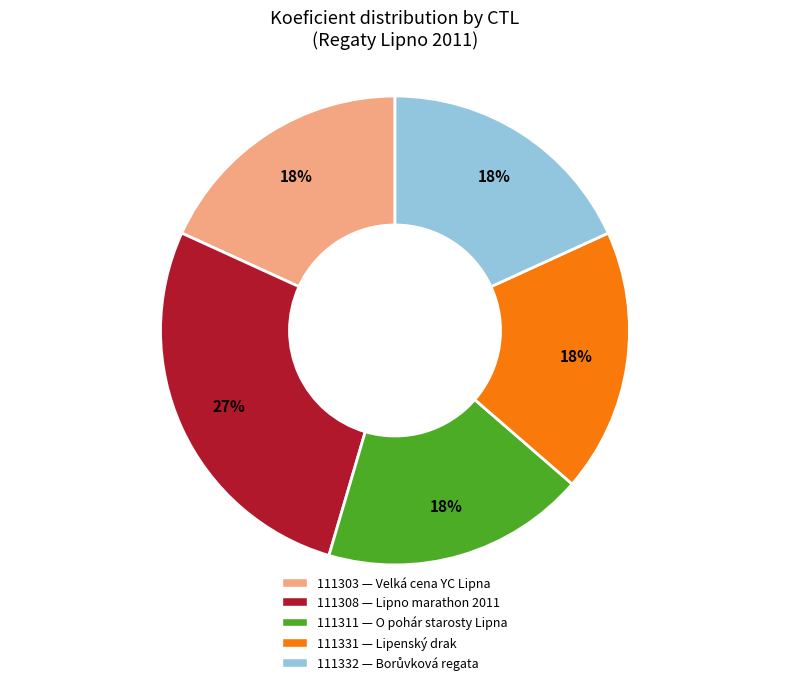

Approximately how many times larger is the value at 111332 compared to 111311?

1.0